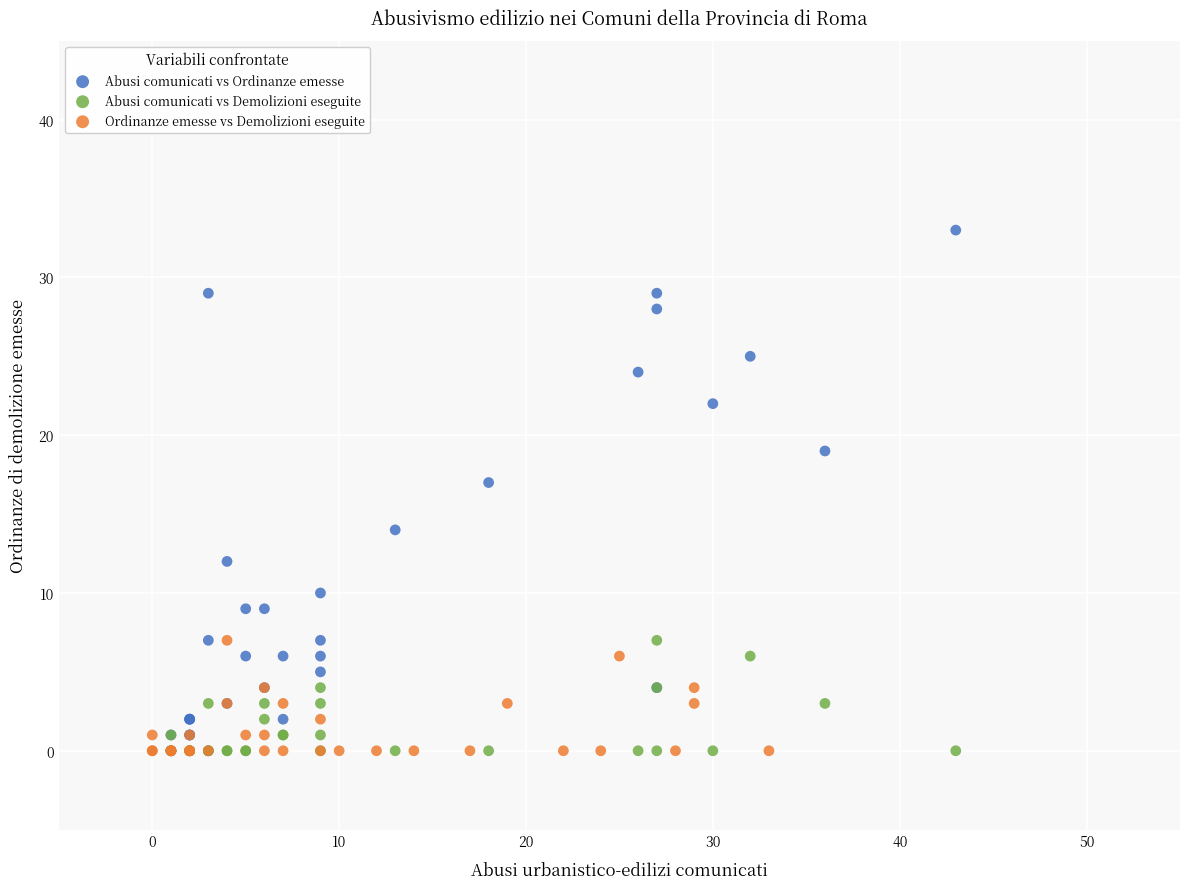

Which series contains the highest Y value?

Abusi comunicati vs Ordinanze emesse